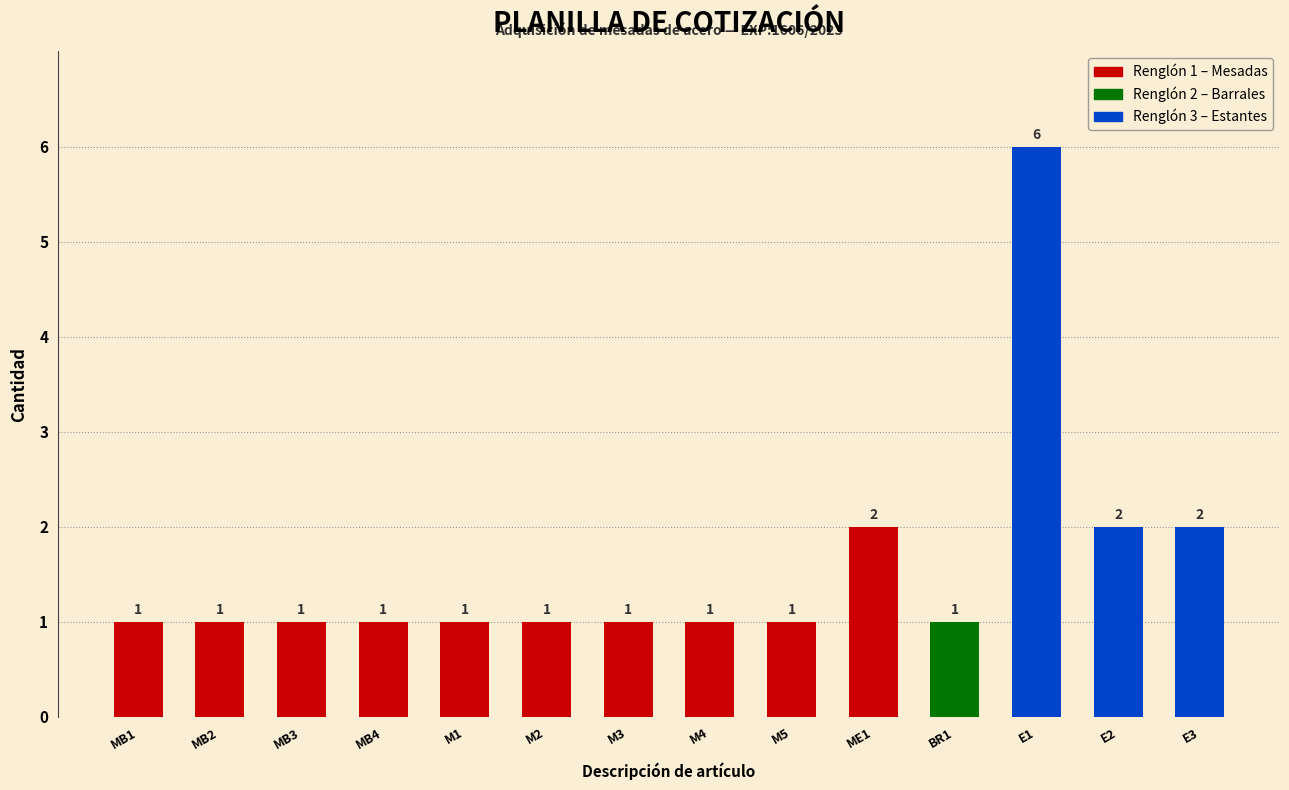

Reading left to right, transcribe all the data shown in this chart.

MB1=1	MB2=1	MB3=1	MB4=1	M1=1	M2=1	M3=1	M4=1	M5=1	ME1=2	BR1=1	E1=6	E2=2	E3=2